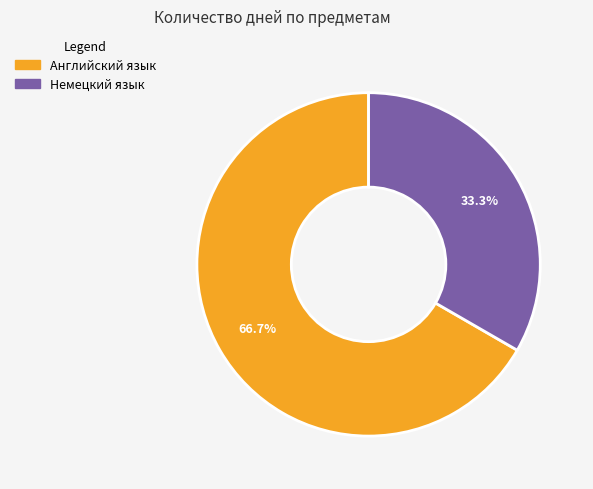

The Английский язык slice represents 56% of the pie. True or false?

False